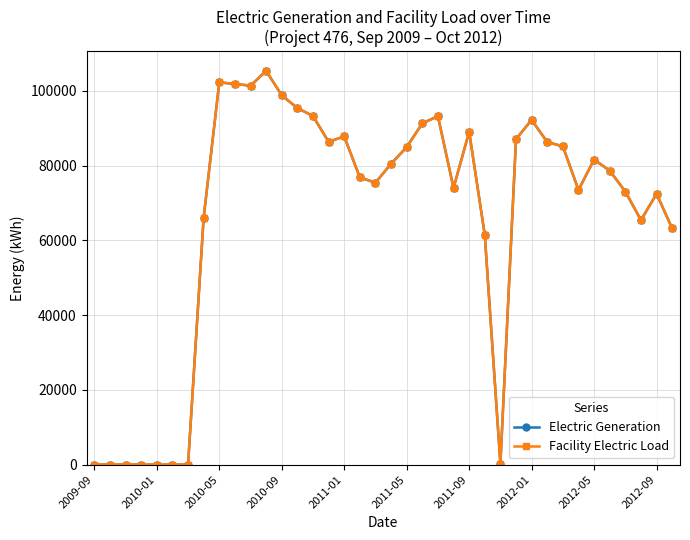

In Electric Generation, how many points are lower than both neighbors (excluding endpoints)?

7